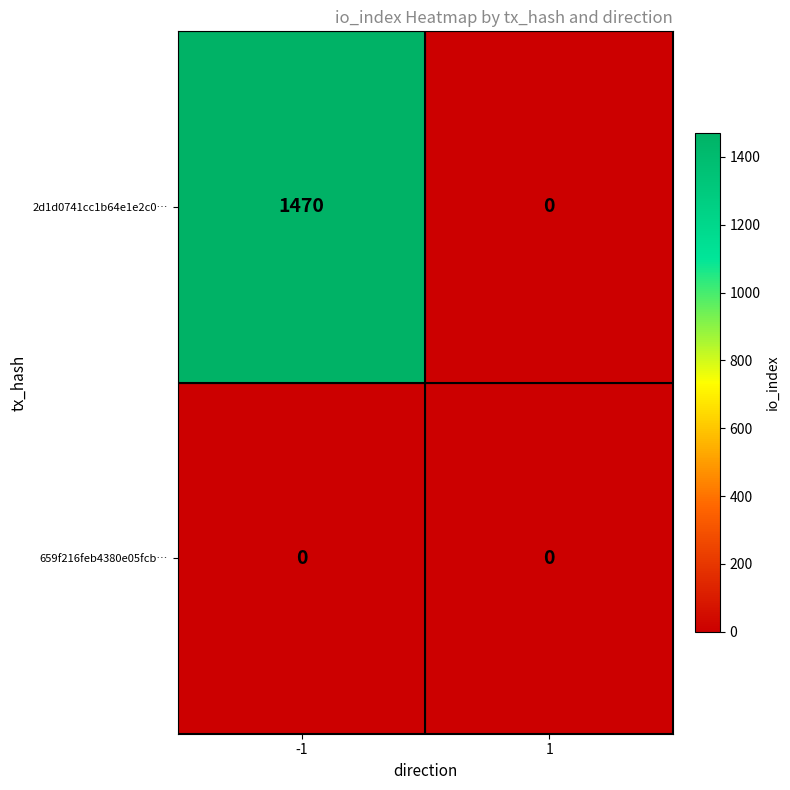

True or false: 2d1d0741cc1b64e1e2c0… has a value of 1470 at -1.

True